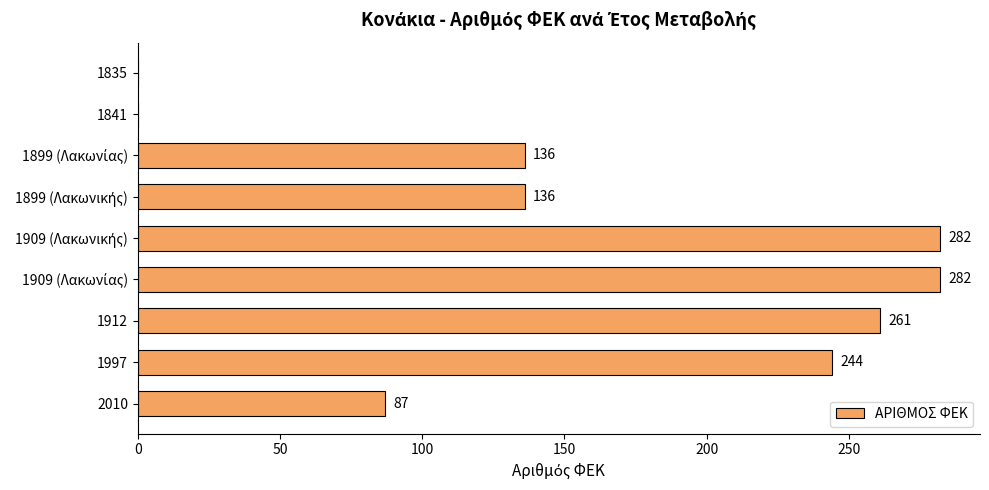

What is the greatest value displayed?

282